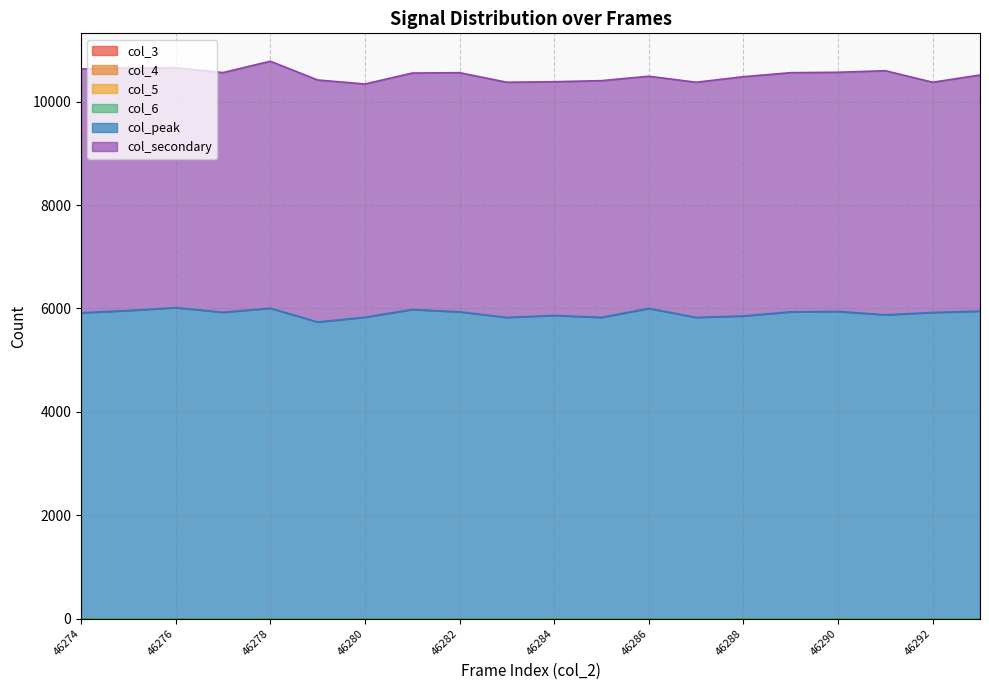

Reading left to right, list all the values displayed in this chart.

col_3: 46274=0	46275=0	46276=0	46277=0	46278=0	46279=0	46280=0	46281=0	46282=0	46283=0	46284=0	46285=0	46286=0	46287=0	46288=0	46289=0	46290=0	46291=0	46292=0	46293=0
col_4: 46274=0	46275=0	46276=0	46277=0	46278=0	46279=0	46280=0	46281=0	46282=0	46283=0	46284=0	46285=0	46286=0	46287=0	46288=0	46289=0	46290=0	46291=0	46292=0	46293=0
col_5: 46274=0	46275=0	46276=0	46277=0	46278=0	46279=0	46280=0	46281=0	46282=0	46283=0	46284=0	46285=0	46286=0	46287=0	46288=0	46289=0	46290=0	46291=0	46292=0	46293=0
col_6: 46274=0	46275=0	46276=0	46277=0	46278=0	46279=0	46280=0	46281=0	46282=0	46283=0	46284=0	46285=0	46286=0	46287=0	46288=0	46289=0	46290=0	46291=0	46292=0	46293=0
col_peak: 46274=5915	46275=5959	46276=6015	46277=5925	46278=6004	46279=5737	46280=5829	46281=5979	46282=5933	46283=5826	46284=5864	46285=5827	46286=6000	46287=5826	46288=5854	46289=5933	46290=5941	46291=5876	46292=5921	46293=5948
col_secondary: 46274=4717	46275=4693	46276=4640	46277=4637	46278=4778	46279=4682	46280=4512	46281=4574	46282=4627	46283=4549	46284=4521	46285=4579	46286=4491	46287=4549	46288=4628	46289=4627	46290=4627	46291=4722	46292=4454	46293=4567